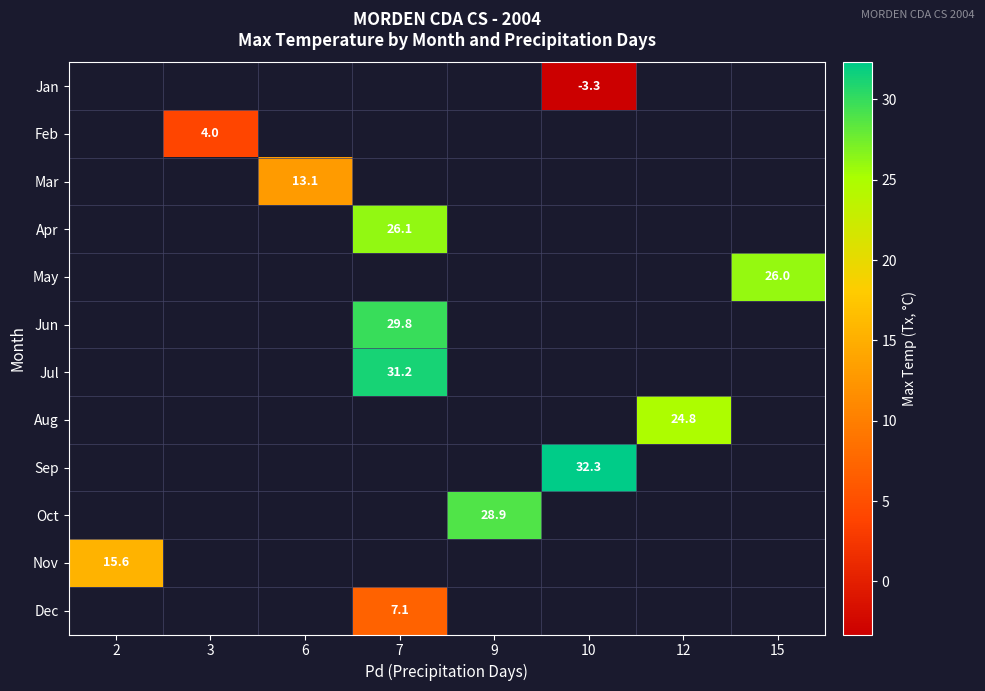

How many series are shown in this chart?

12